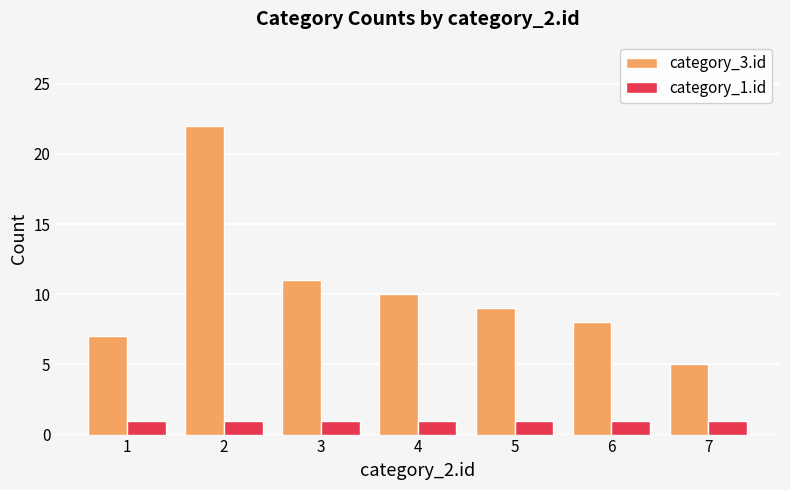

Rank the categories by category_3.id value from lowest to highest.

7, 1, 6, 5, 4, 3, 2